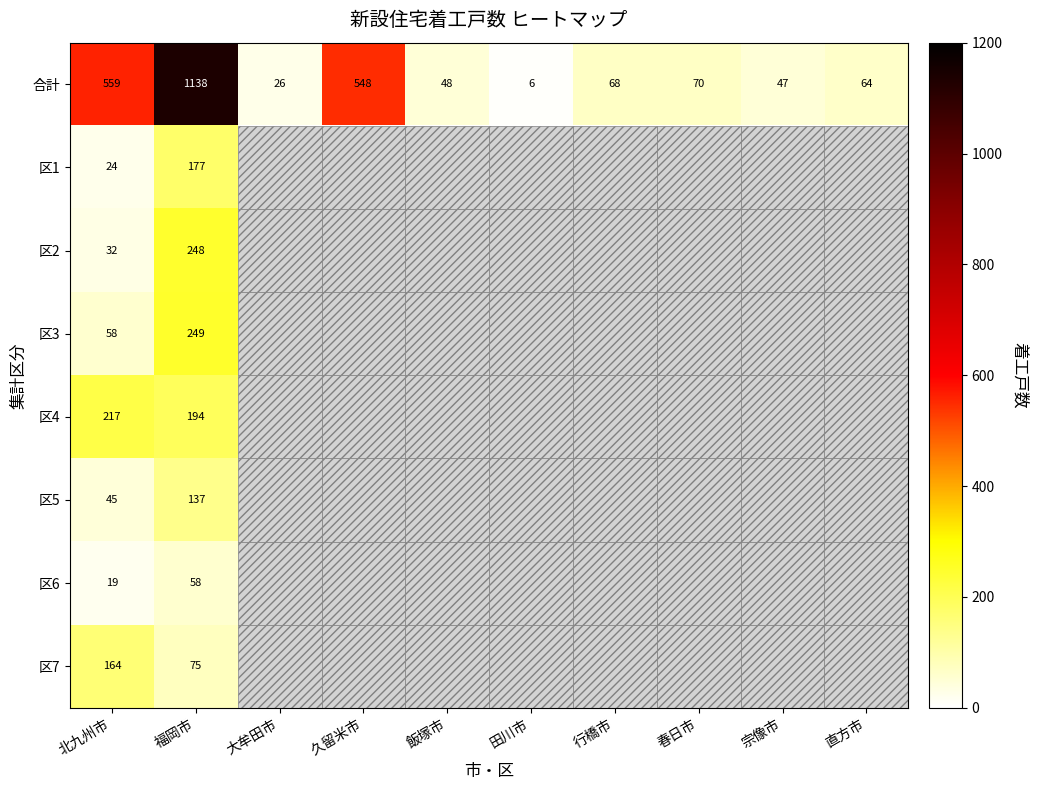

True or false: 区1 has a value of 113 at 福岡市.

False